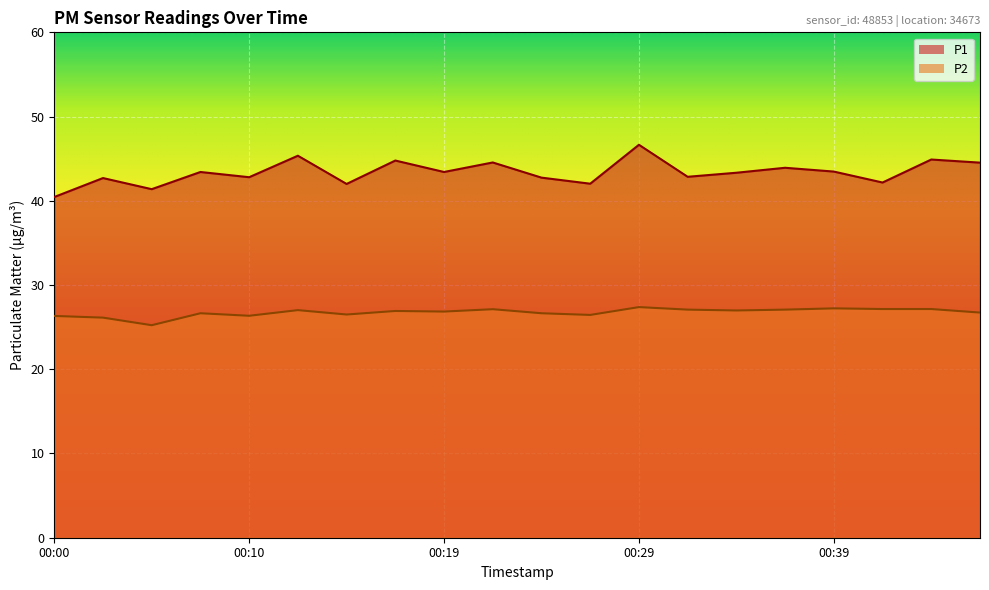

True or false: P2 has a value of 26.9 at 00:19.

True